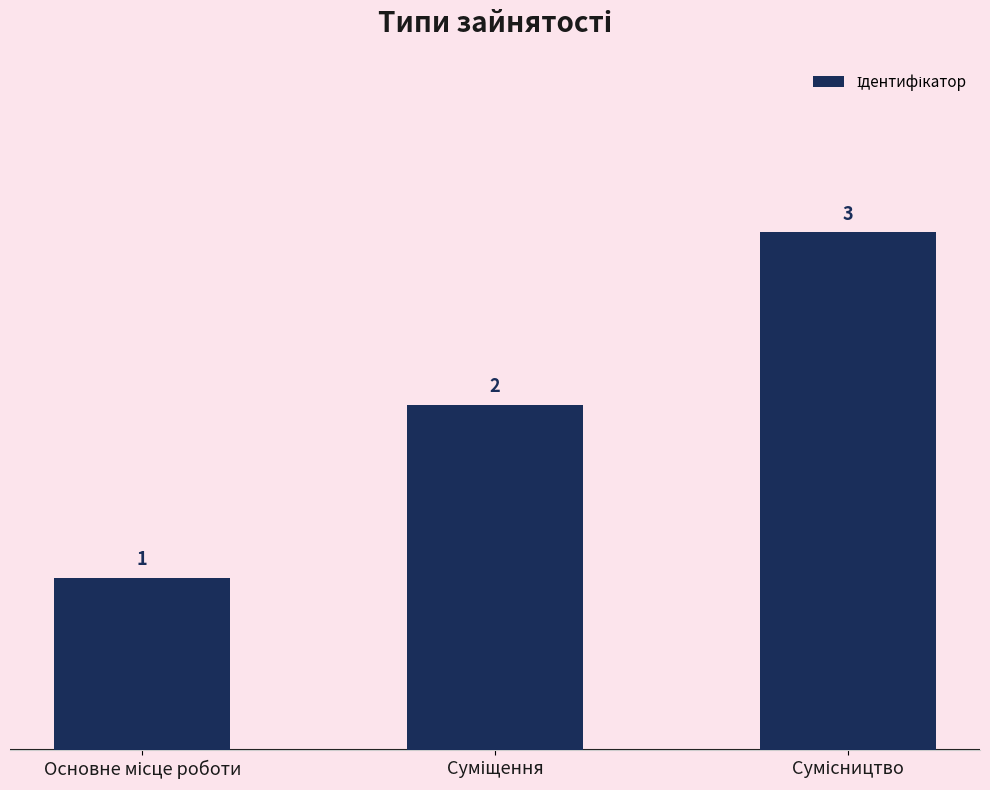

Does the chart contain any negative values?

No